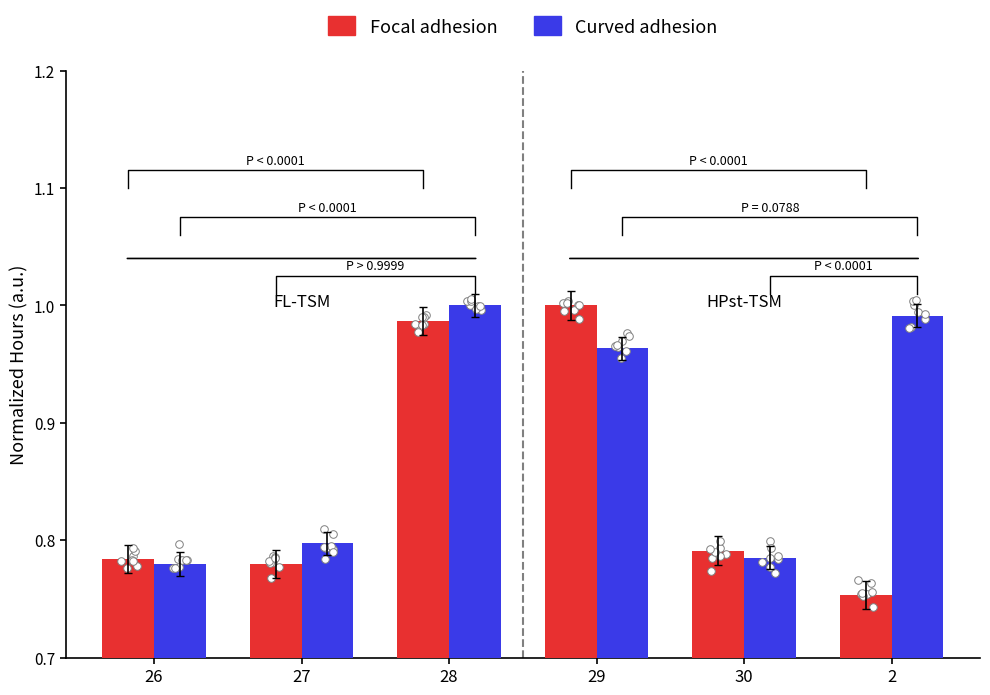

Which series reaches the minimum Y coordinate?

Focal adhesion